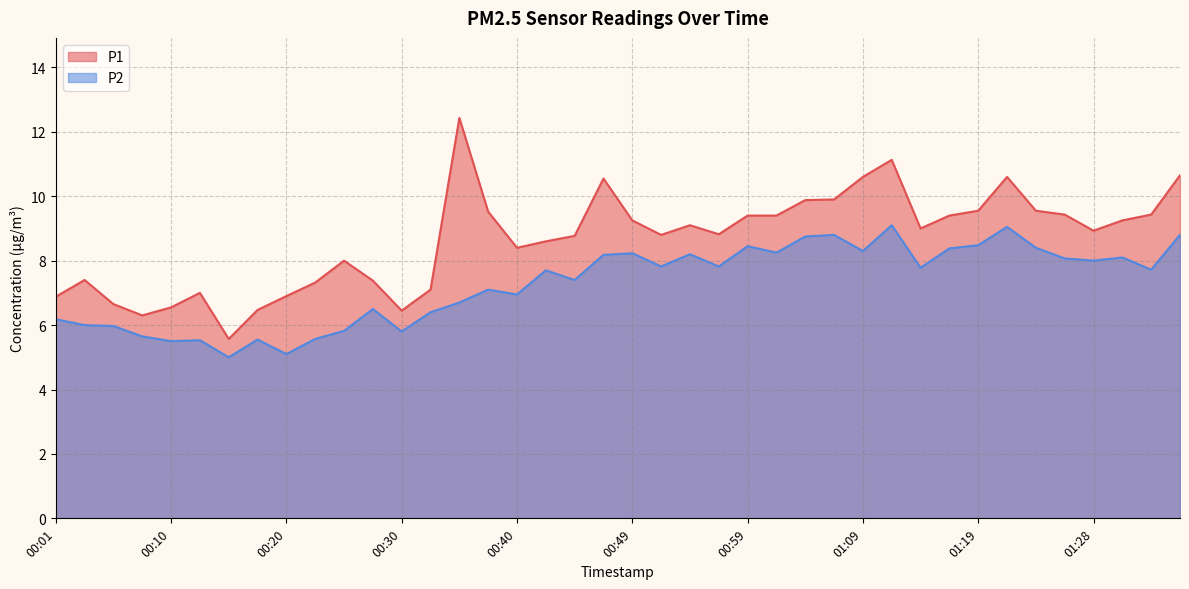

Reading right to left, what are all the values shown in this chart?

P1: 10.7	9.4	9.2	8.9	9.4	9.6	10.6	9.6	9.4	9.0	11.1	10.6	9.9	9.9	9.4	9.4	8.8	9.1	8.8	9.2	10.6	8.8	8.6	8.4	9.5	12.4	7.1	6.5	7.4	8.0	7.3	6.9	6.5	5.6	7.0	6.5	6.3	6.7	7.4	6.9
P2: 8.8	7.7	8.1	8.0	8.1	8.4	9.1	8.5	8.4	7.8	9.1	8.3	8.8	8.8	8.2	8.4	7.8	8.2	7.8	8.2	8.2	7.4	7.7	7.0	7.1	6.7	6.4	5.8	6.5	5.8	5.6	5.1	5.5	5.0	5.5	5.5	5.7	6.0	6.0	6.2